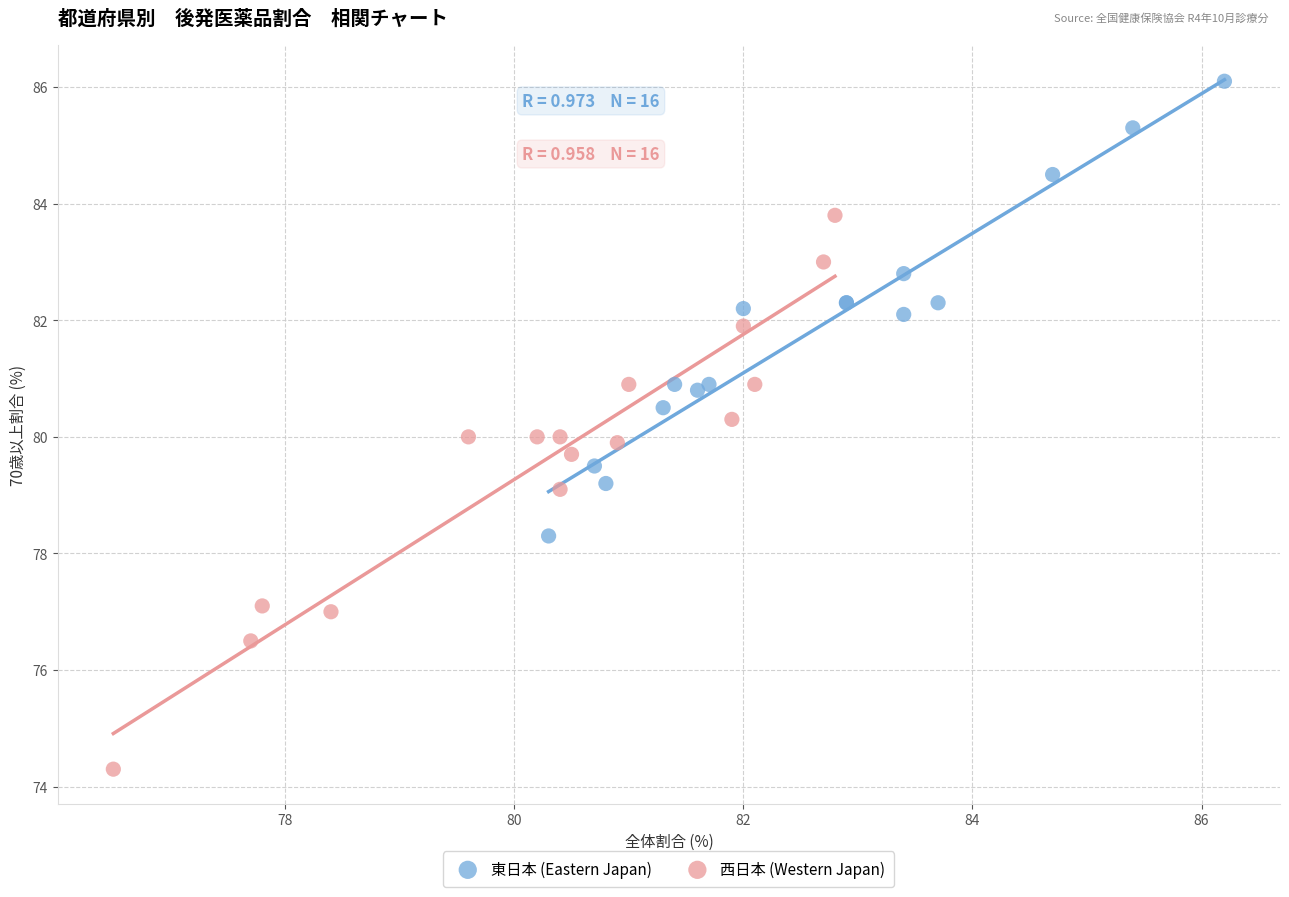

Which series has the widest spread of Y values?

西日本 (Western Japan)